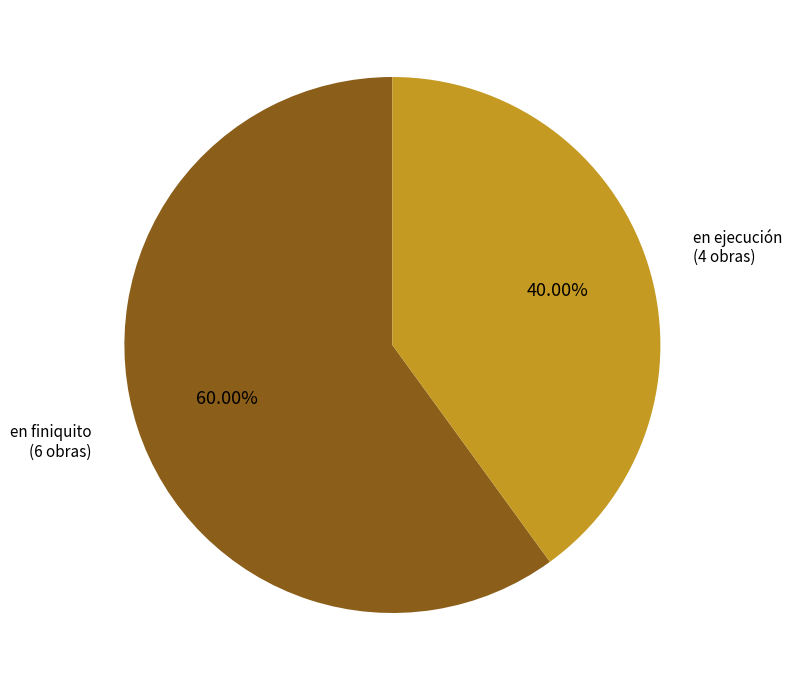

Do en ejecución and en finiquito together represent more than half of the pie?

Yes